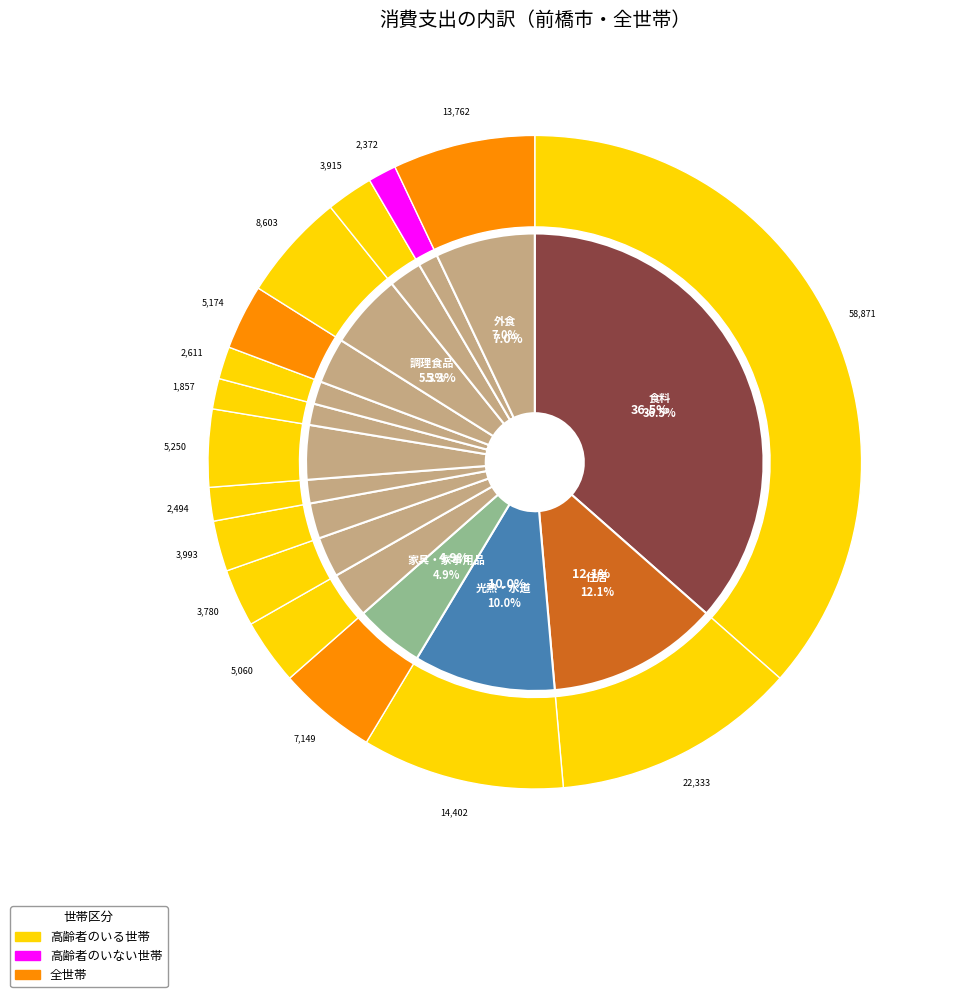

Is it true that 210102_住居 is 12% of the pie?

True